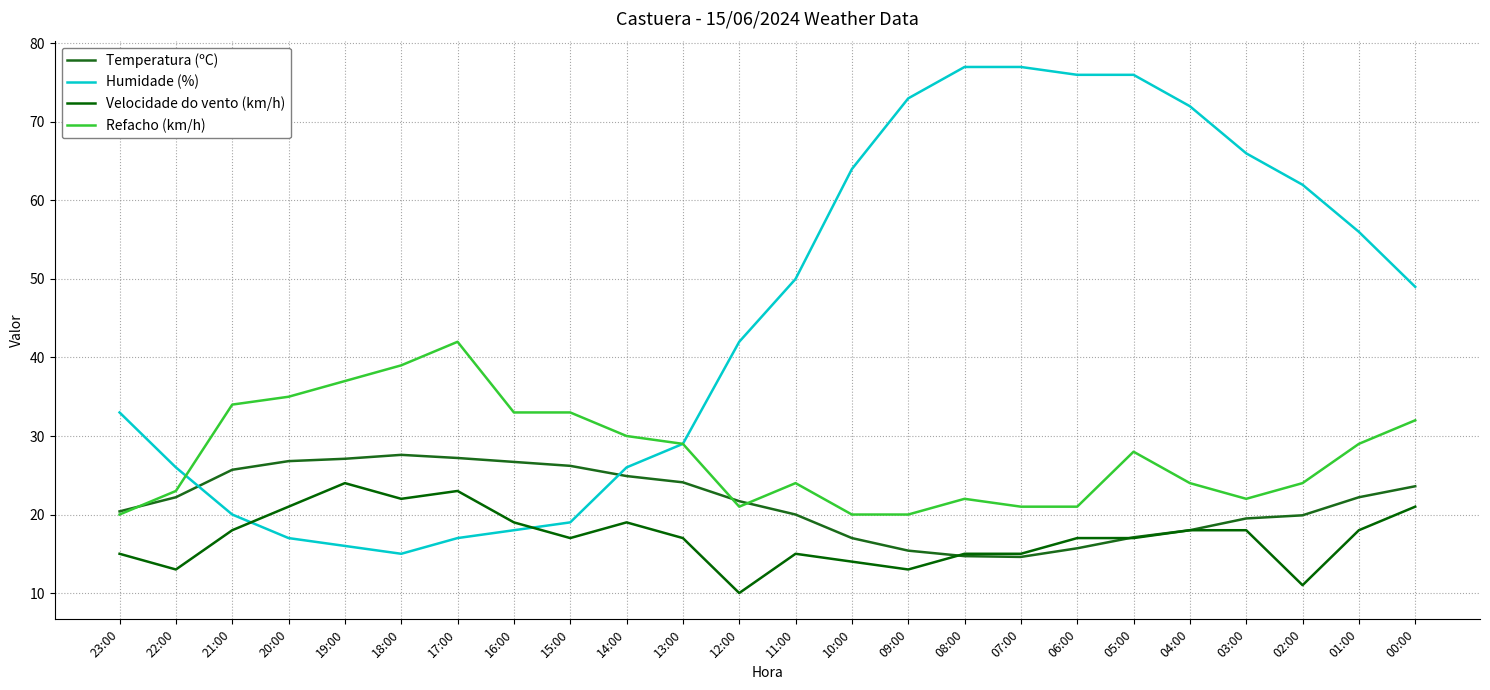

Reading right to left, transcribe all the data shown in this chart.

Temperatura (ºC): 23.6	22.2	19.9	19.5	18.0	17.1	15.7	14.6	14.7	15.4	17.0	20.0	21.7	24.1	24.9	26.2	26.7	27.2	27.6	27.1	26.8	25.7	22.2	20.4
Humidade (%): 49.0	56.0	62.0	66.0	72.0	76.0	76.0	77.0	77.0	73.0	64.0	50.0	42.0	29.0	26.0	19.0	18.0	17.0	15.0	16.0	17.0	20.0	26.0	33.0
Velocidade do vento (km/h): 21.0	18.0	11.0	18.0	18.0	17.0	17.0	15.0	15.0	13.0	14.0	15.0	10.0	17.0	19.0	17.0	19.0	23.0	22.0	24.0	21.0	18.0	13.0	15.0
Refacho (km/h): 32.0	29.0	24.0	22.0	24.0	28.0	21.0	21.0	22.0	20.0	20.0	24.0	21.0	29.0	30.0	33.0	33.0	42.0	39.0	37.0	35.0	34.0	23.0	20.0